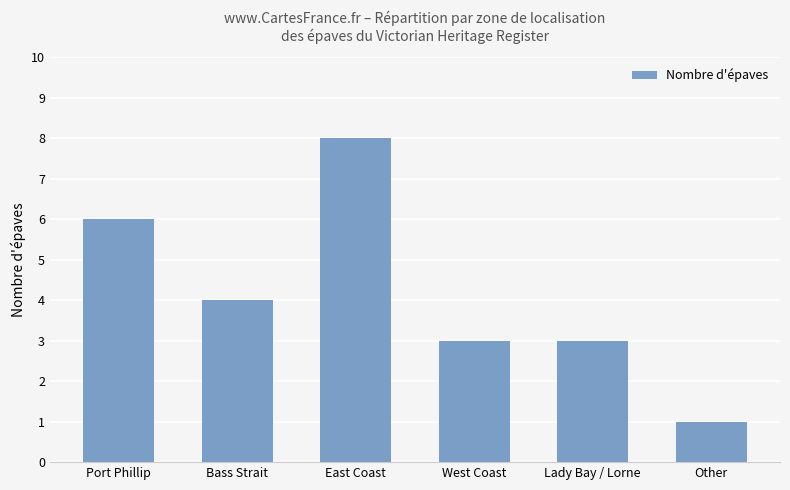

What is the label of the 3rd bar from the left?

East Coast